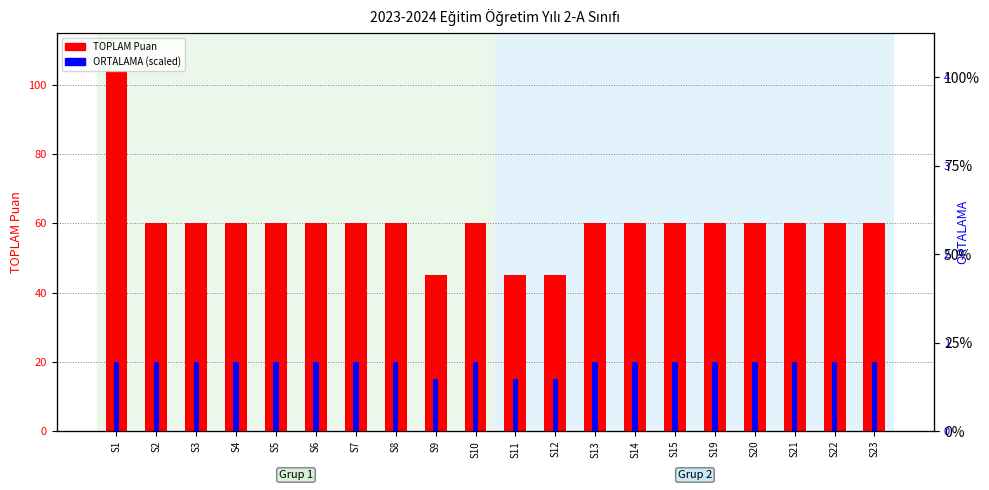

At how many categories does at least one series exceed 89?

1